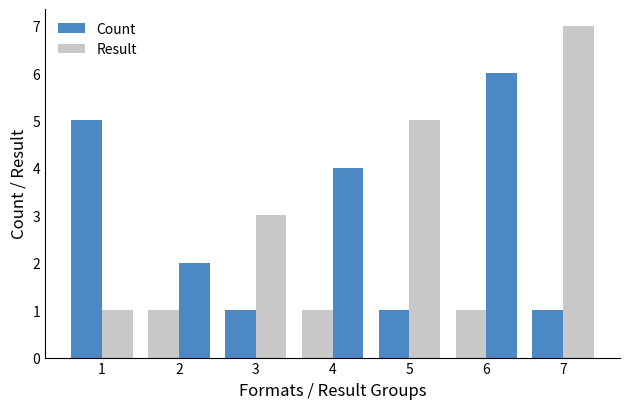

Reading right to left, transcribe all the data shown in this chart.

Count: 1	1	1	1	1	1	5
Result: 7	6	5	4	3	2	1